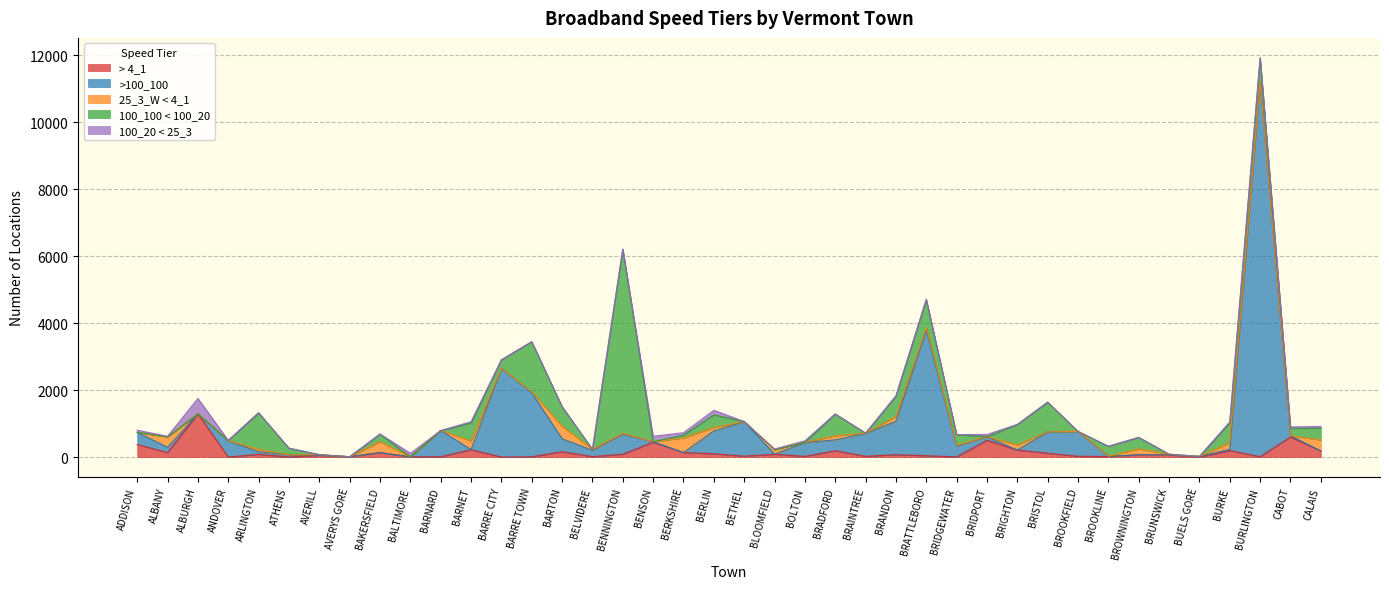

Does the chart have visible grid lines?

Yes